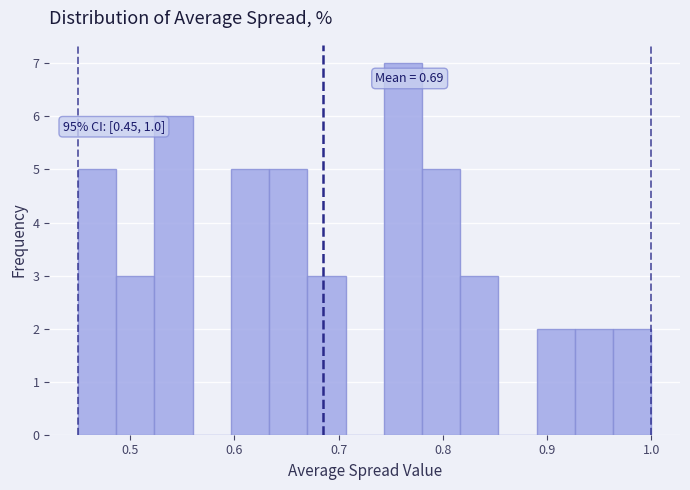

Read against the x-axis, roughly where is the centre of the tallest bar?

0.76